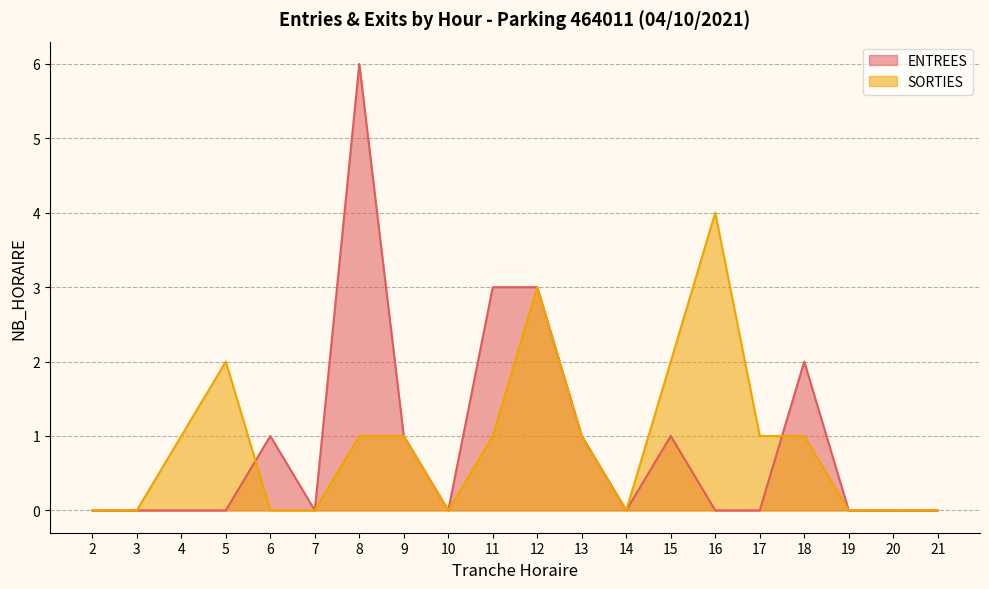

Where do SORTIES and ENTREES first cross each other?

5 and 6